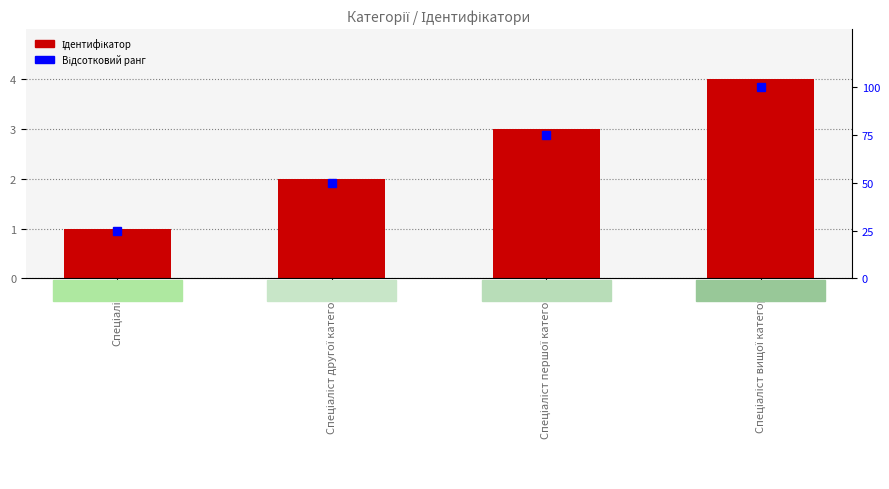

What position from the left is Спеціаліст?

1